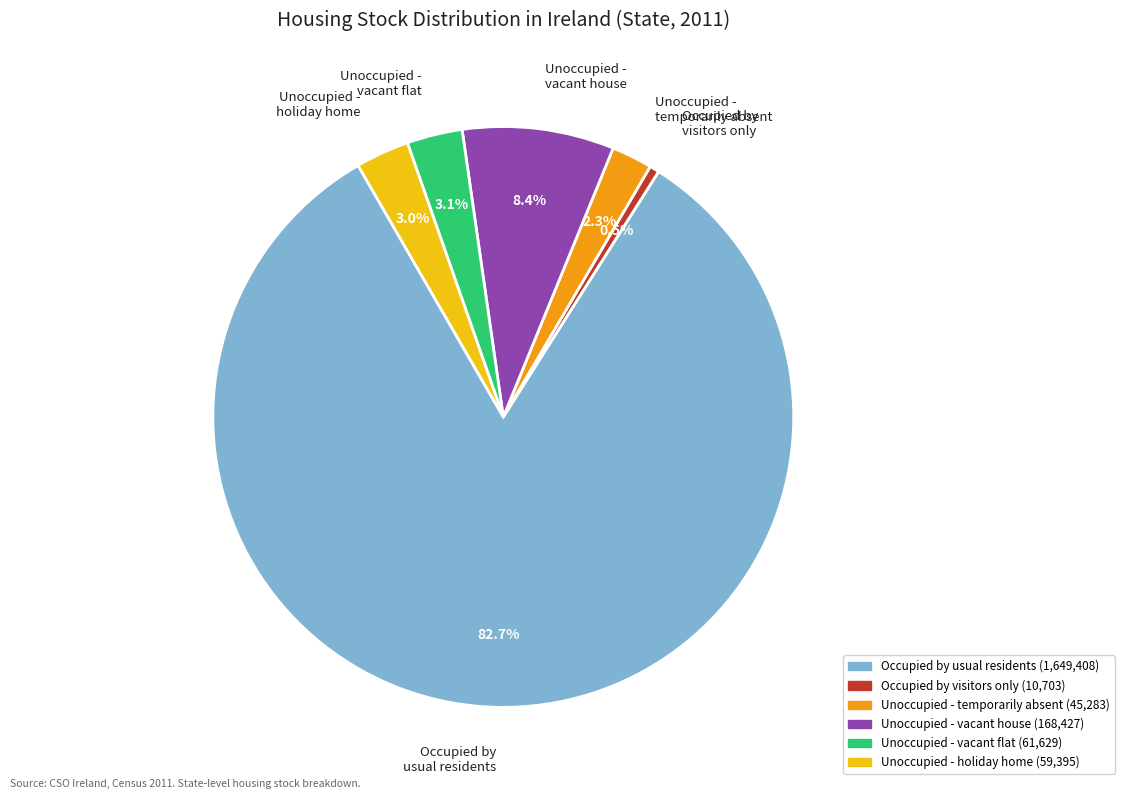

What is the smallest slice in the pie chart?

Occupied by visitors only